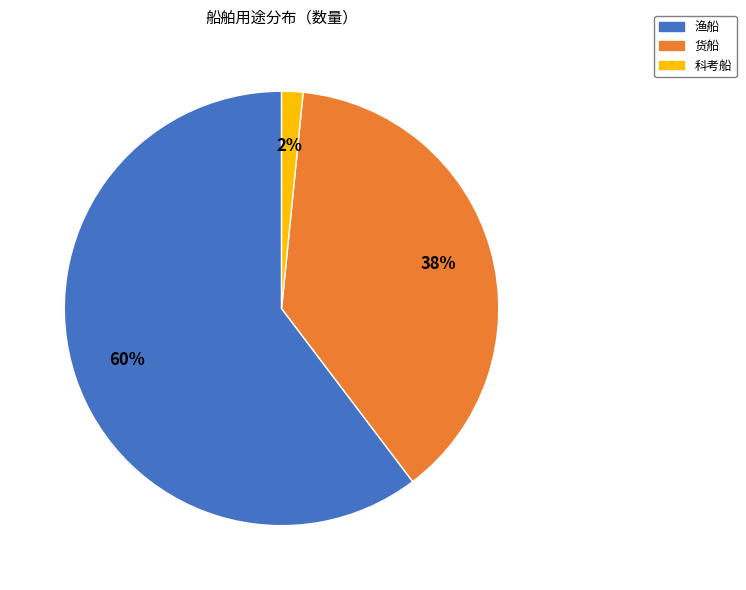

Is there a majority slice in this chart?

Yes